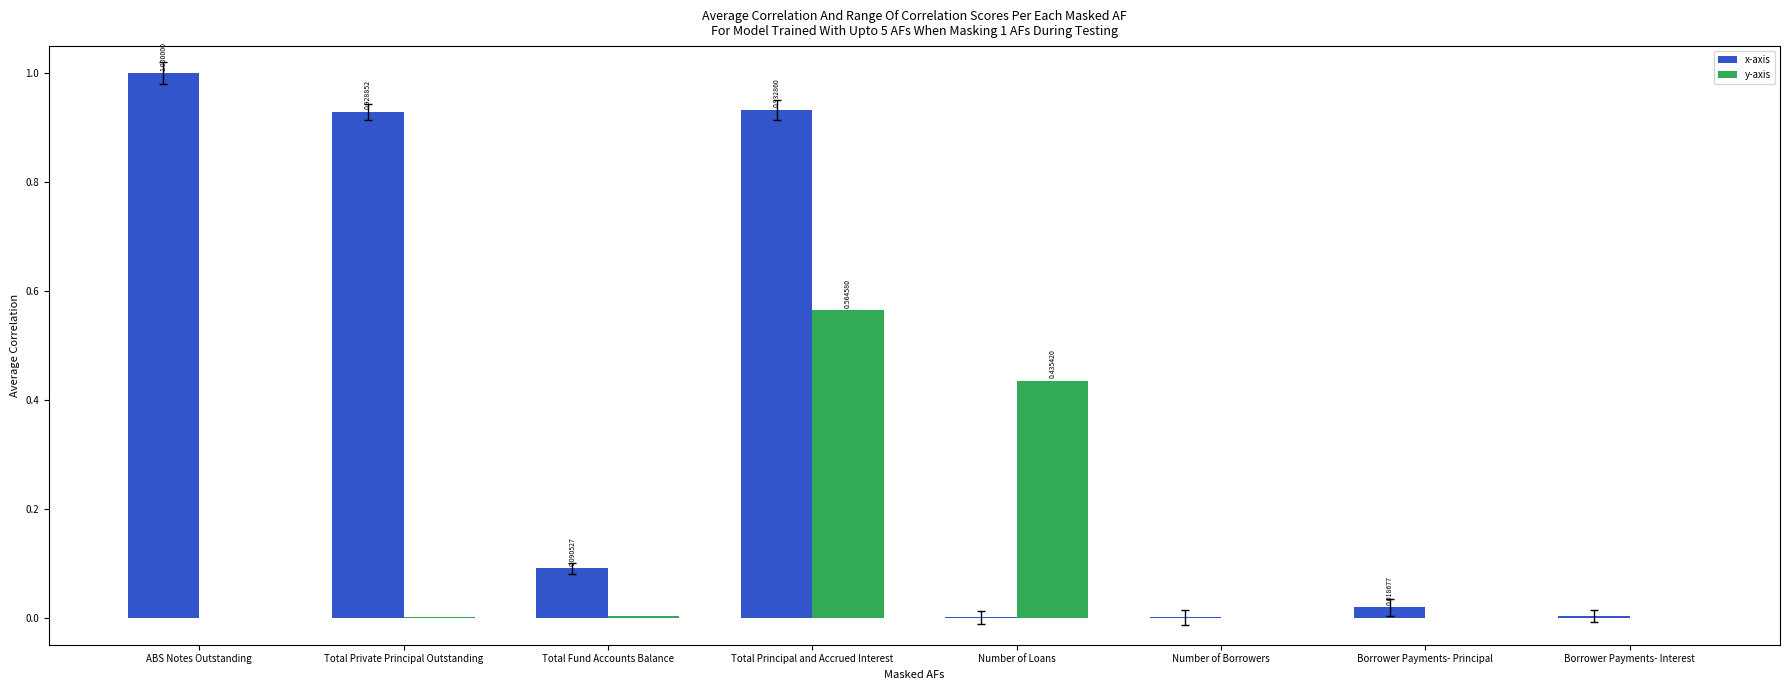

How many groups of bars are there?

8